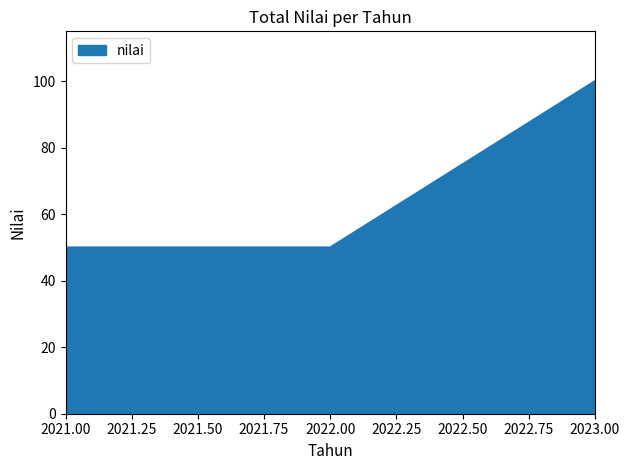

What is the difference between the maximum and second lowest values?

50